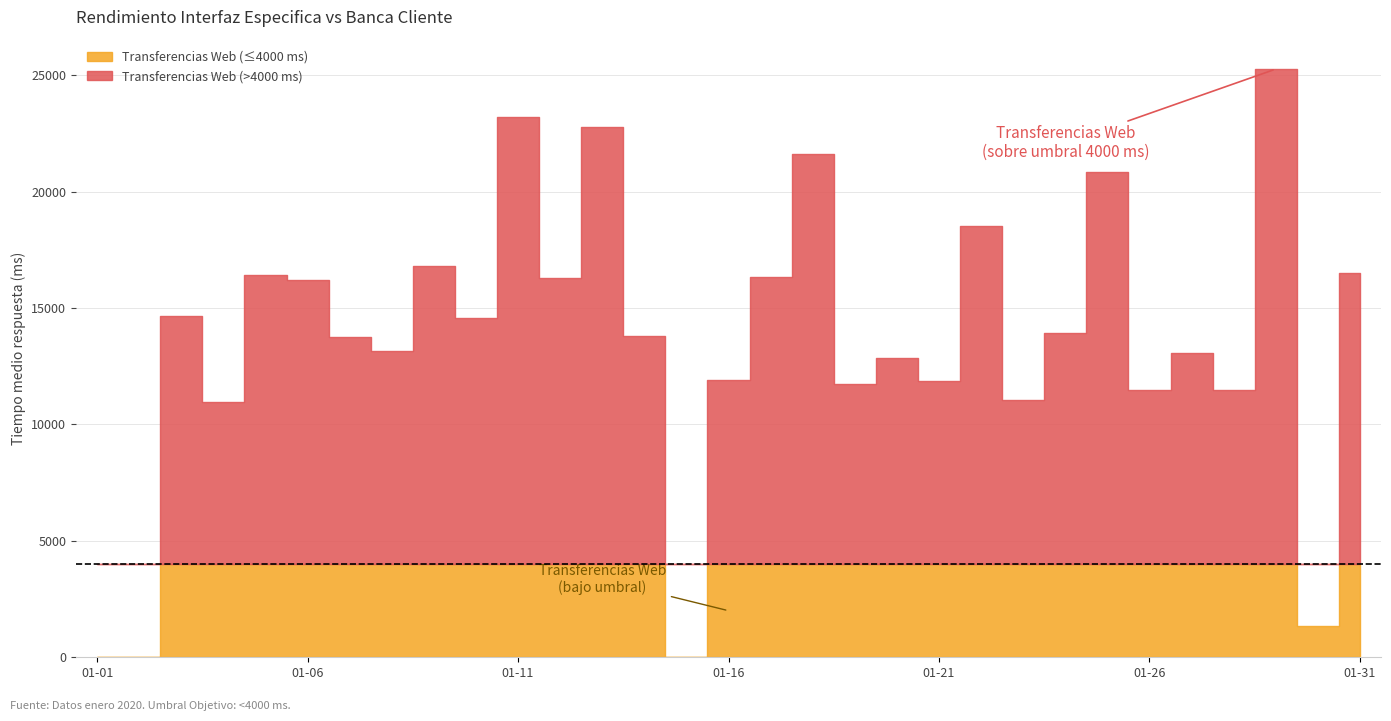

What is the difference between the maximum and minimum values in the Transferencias Web series?

25264.1